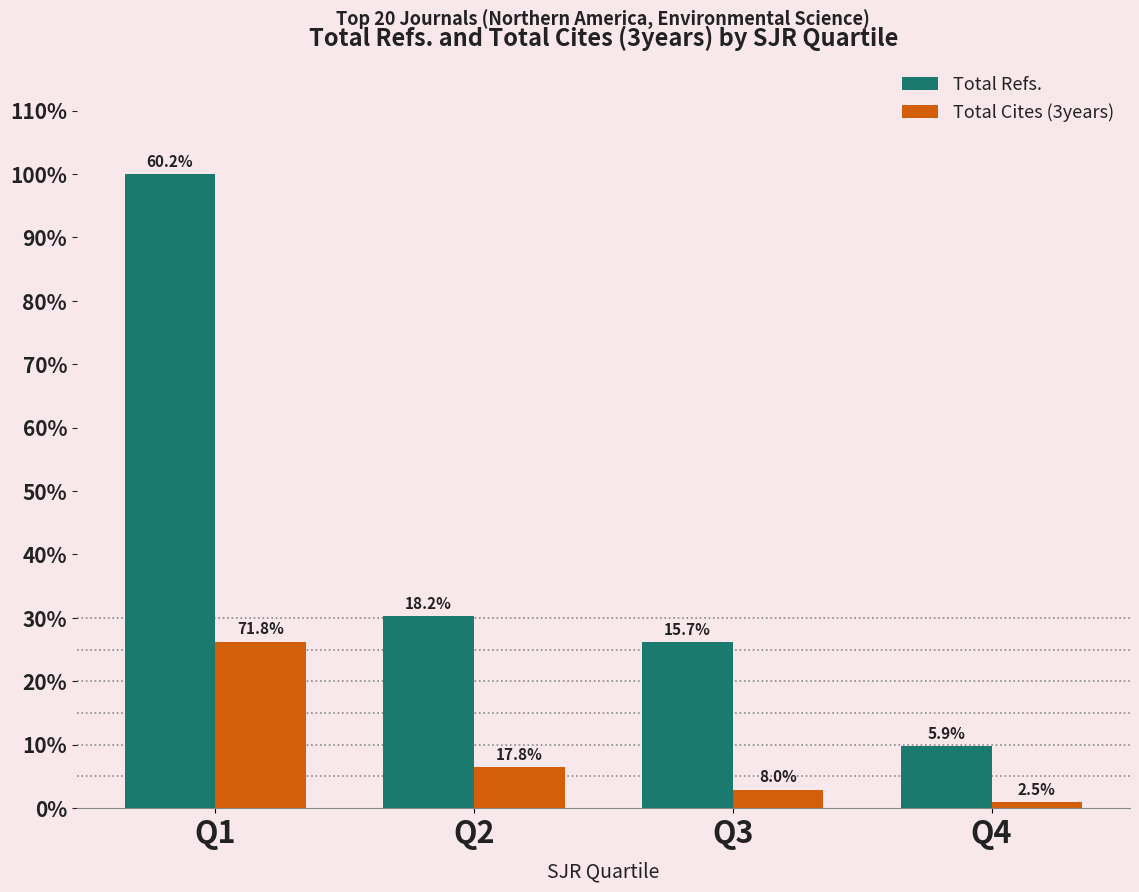

Rank the series by their average value, from lowest to highest.

Total Cites (3years), Total Refs.